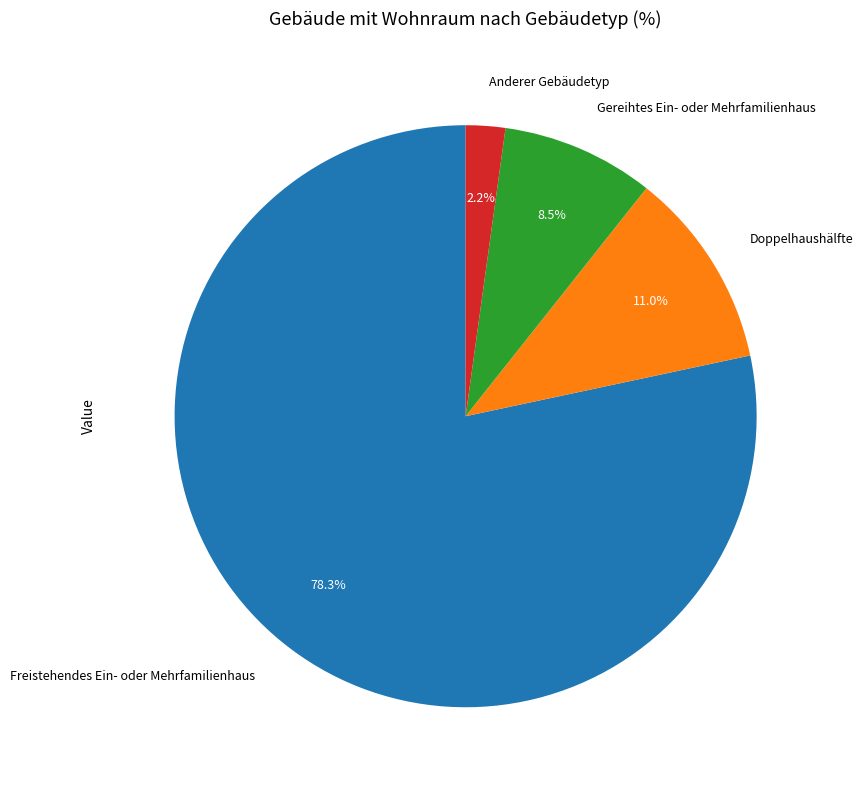

Between Anderer Gebäudetyp and Freistehendes Ein- oder Mehrfamilienhaus, which is larger?

Freistehendes Ein- oder Mehrfamilienhaus